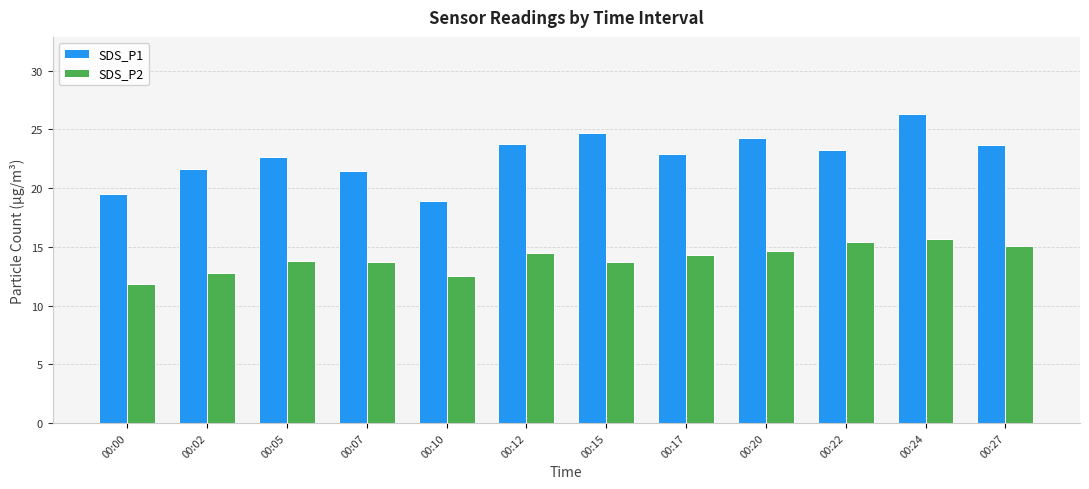

What is the total value across all series at 00:27?

38.8